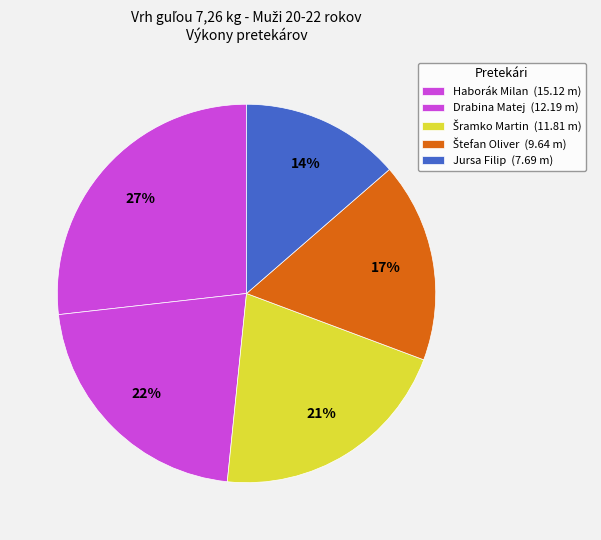

To the nearest percent, what percentage of the pie is Haborák Milan?

27%